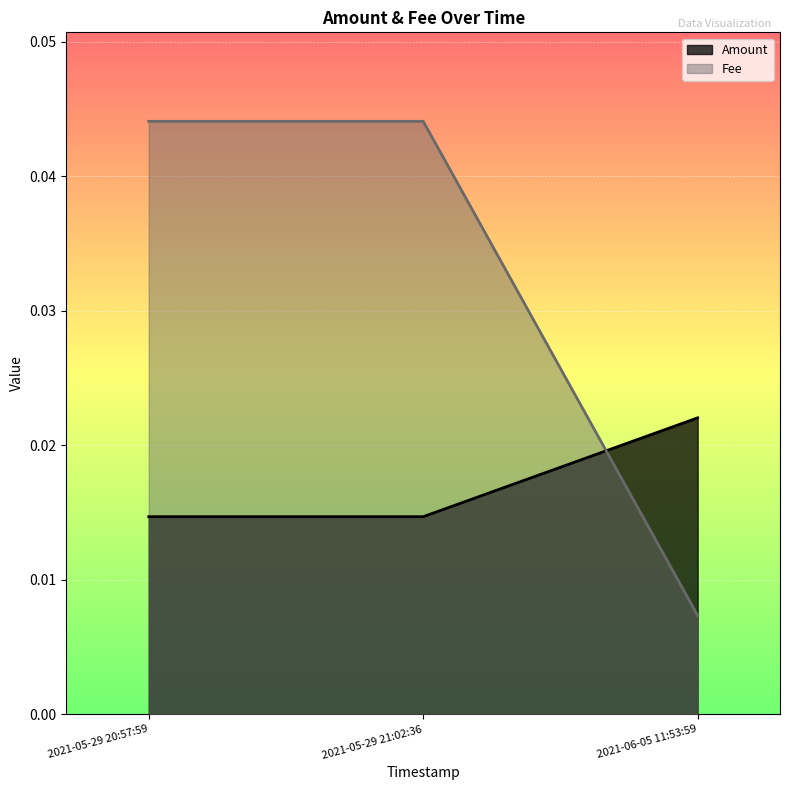

At which label is Amount closest to 0?

2021-05-29 21:02:36